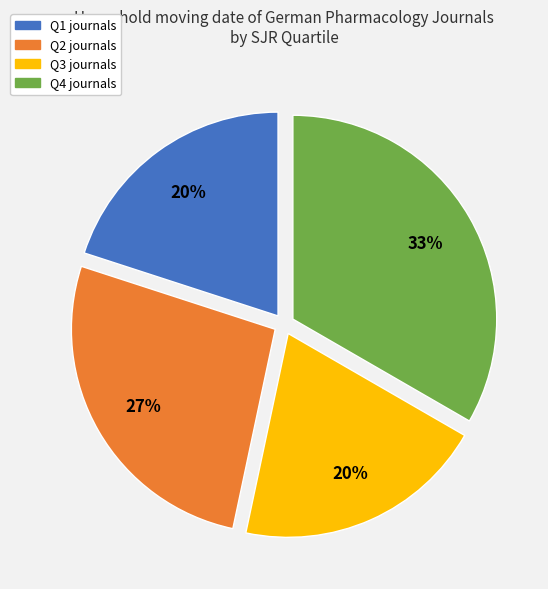

Is the sum of Q1 and Q3 greater than half?

No